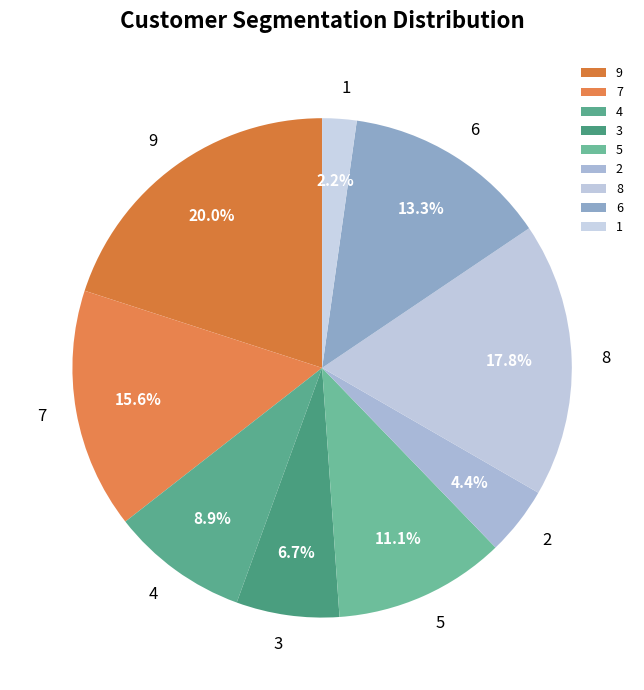

Approximately how many times larger is the value at 9 compared to 8?

1.1